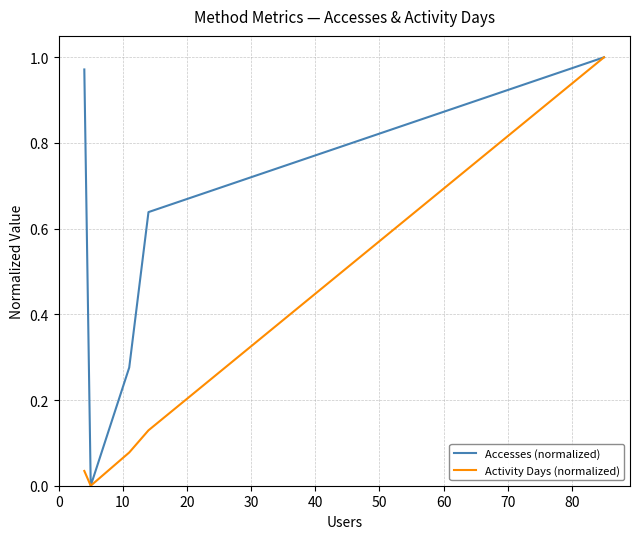

Does the chart have visible grid lines?

Yes